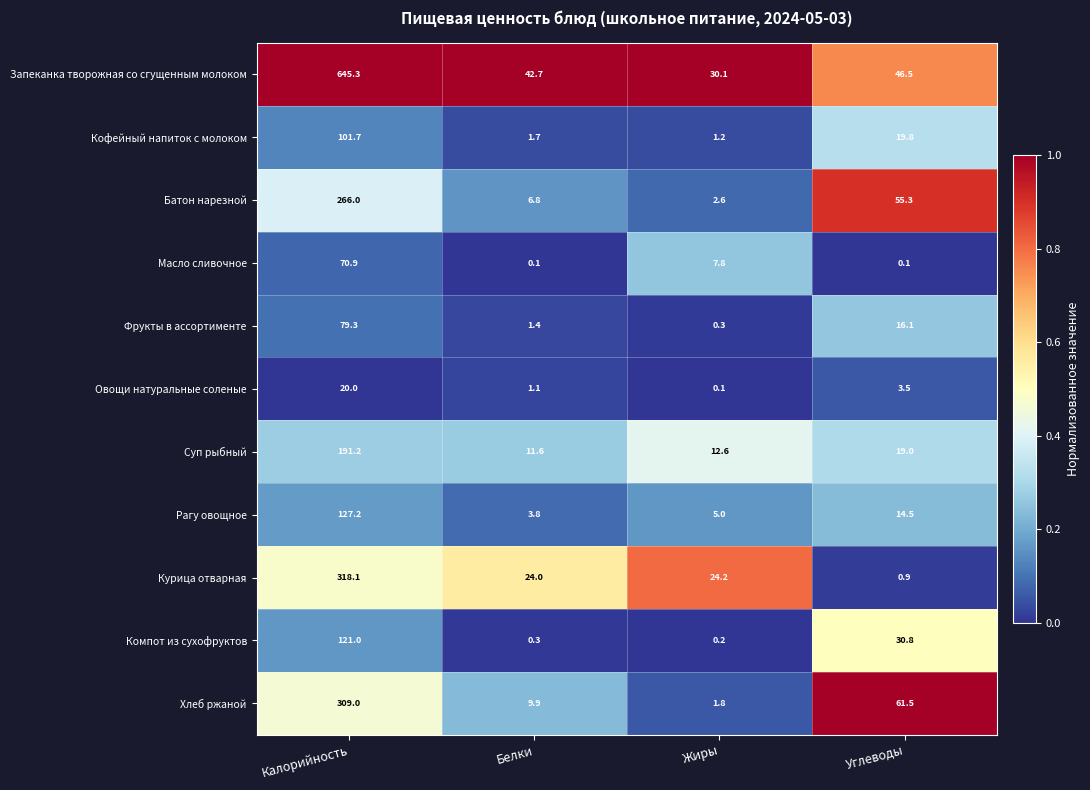

Count the number of categories in the chart.

4